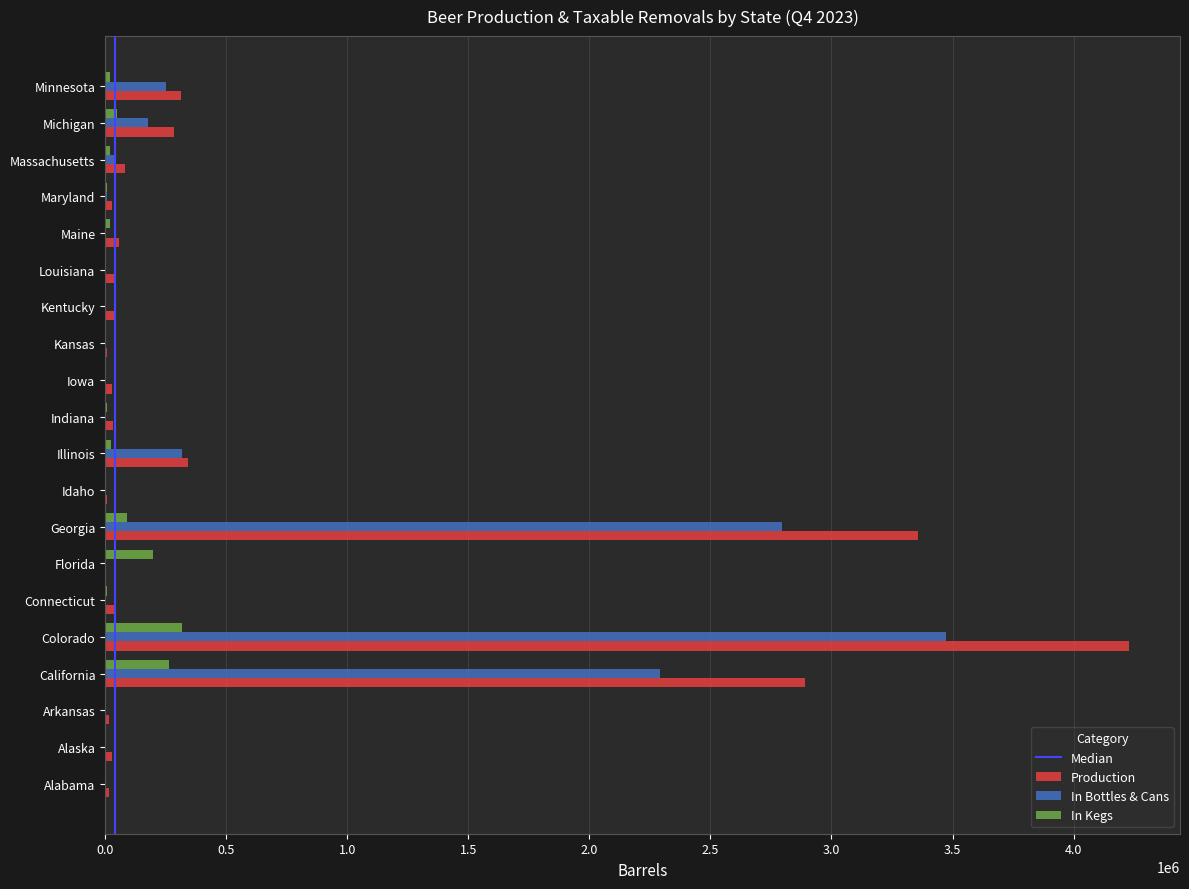

At which label is Production closest to 2113980?

California